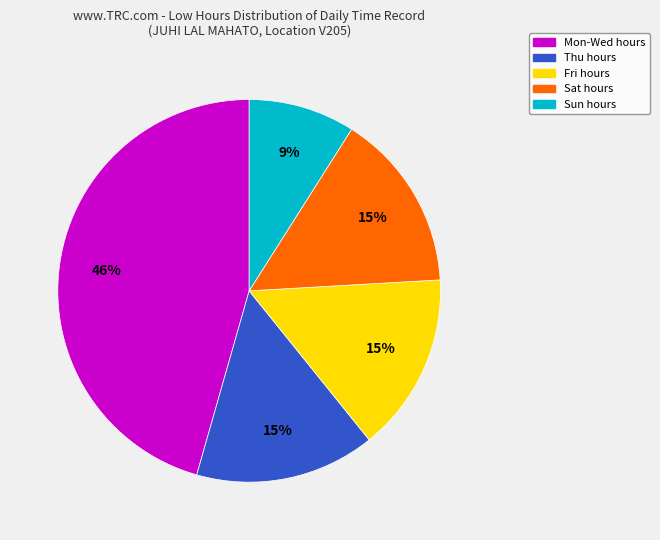

Count the number of slices in the pie.

5